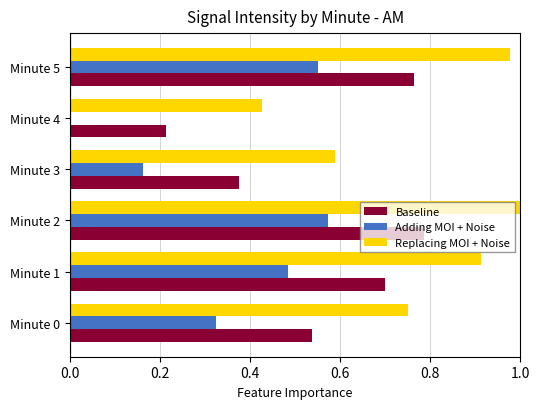

Which series has the largest total across all categories?

Replacing MOI + Noise